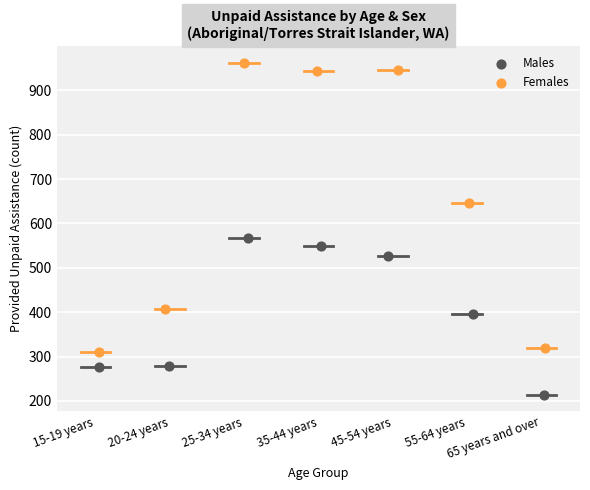

Which series has the largest Y range (max minus min)?

Females